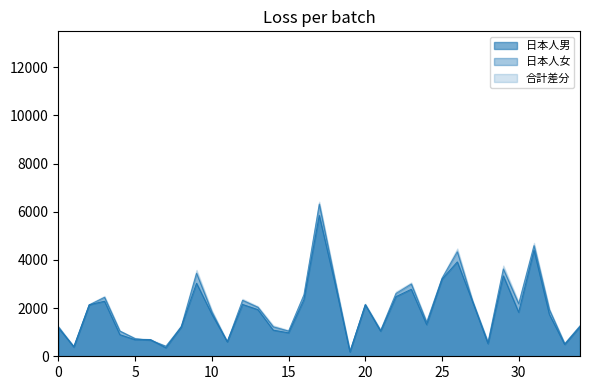

Does the chart have visible grid lines?

No